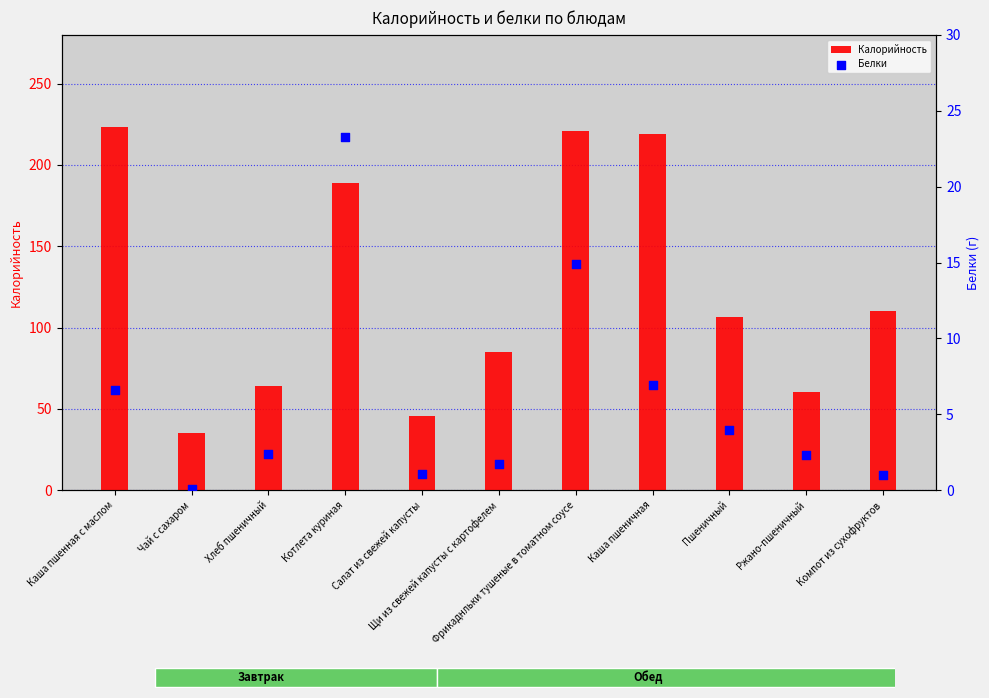

What are all the series names shown in the legend?

Калорийность, Белки